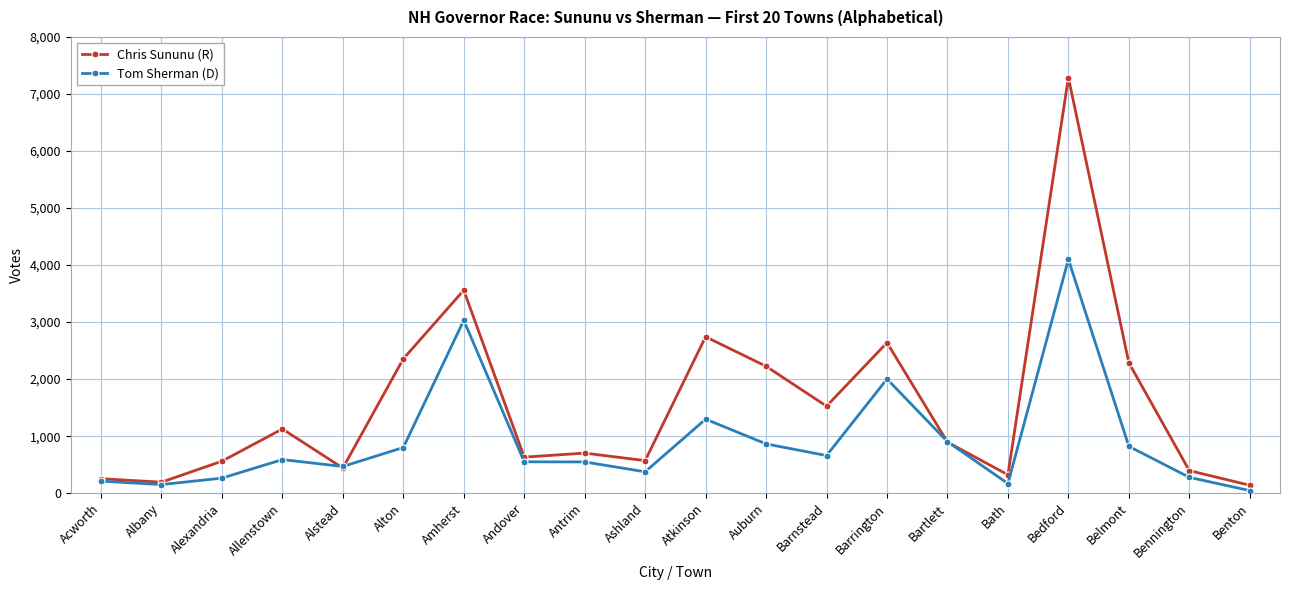

The value of Chris Sununu (R) at Belmont is 2286. True or false?

True